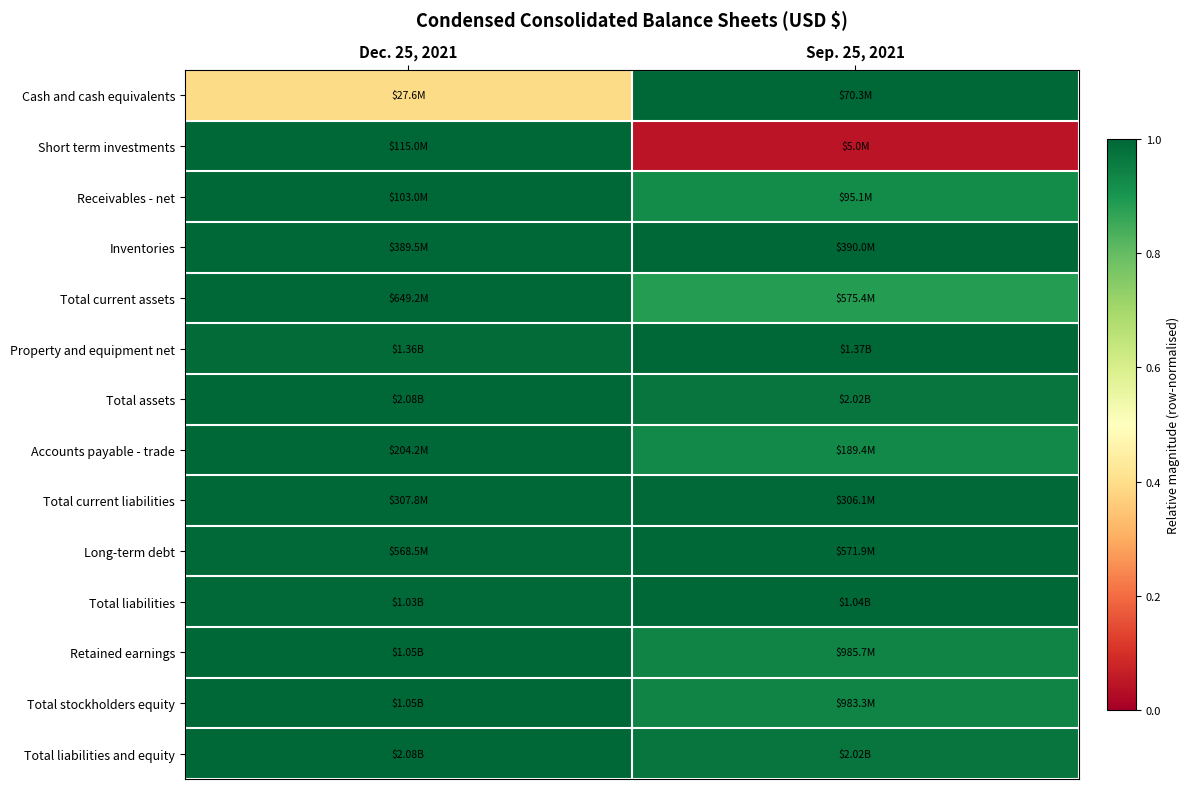

Reading left to right, list all the values displayed in this chart.

Cash and cash equivalents: Dec. 25, 2021=0.4	Sep. 25, 2021=1.0
Short term investments: Dec. 25, 2021=1.0	Sep. 25, 2021=0.0
Receivables - net: Dec. 25, 2021=1.0	Sep. 25, 2021=0.9
Inventories: Dec. 25, 2021=1.0	Sep. 25, 2021=1.0
Total current assets: Dec. 25, 2021=1.0	Sep. 25, 2021=0.9
Property and equipment net: Dec. 25, 2021=1.0	Sep. 25, 2021=1.0
Total assets: Dec. 25, 2021=1.0	Sep. 25, 2021=1.0
Accounts payable - trade: Dec. 25, 2021=1.0	Sep. 25, 2021=0.9
Total current liabilities: Dec. 25, 2021=1.0	Sep. 25, 2021=1.0
Long-term debt: Dec. 25, 2021=1.0	Sep. 25, 2021=1.0
Total liabilities: Dec. 25, 2021=1.0	Sep. 25, 2021=1.0
Retained earnings: Dec. 25, 2021=1.0	Sep. 25, 2021=0.9
Total stockholders equity: Dec. 25, 2021=1.0	Sep. 25, 2021=0.9
Total liabilities and equity: Dec. 25, 2021=1.0	Sep. 25, 2021=1.0